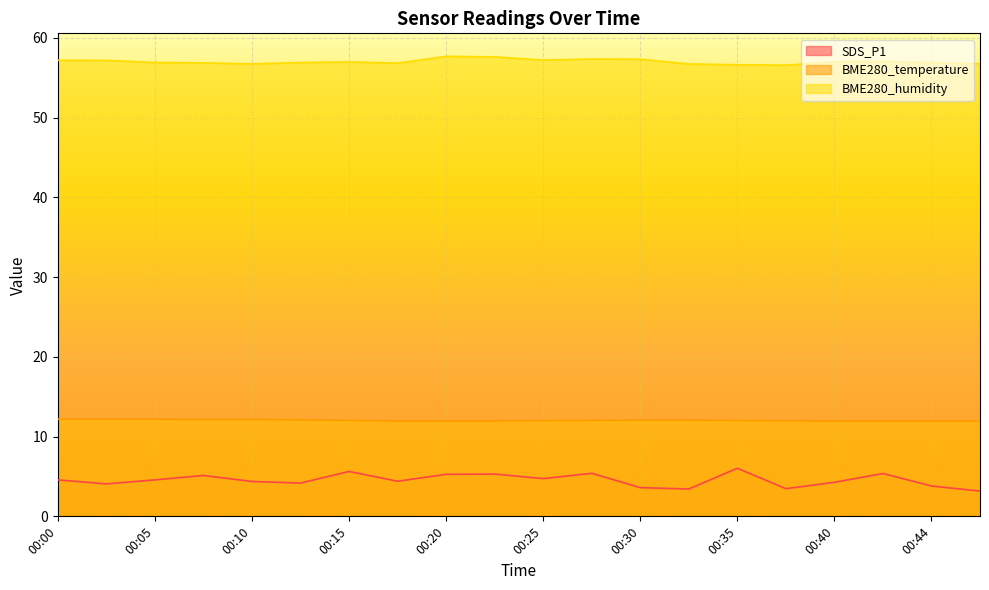

True or false: BME280_temperature and BME280_humidity intersect in this chart.

False